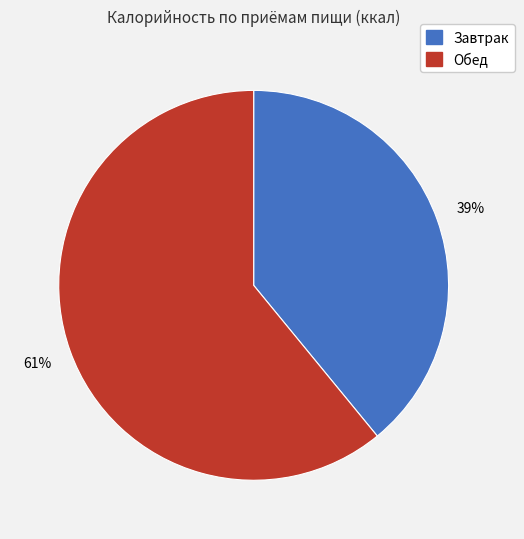

Count the number of slices in the pie.

2